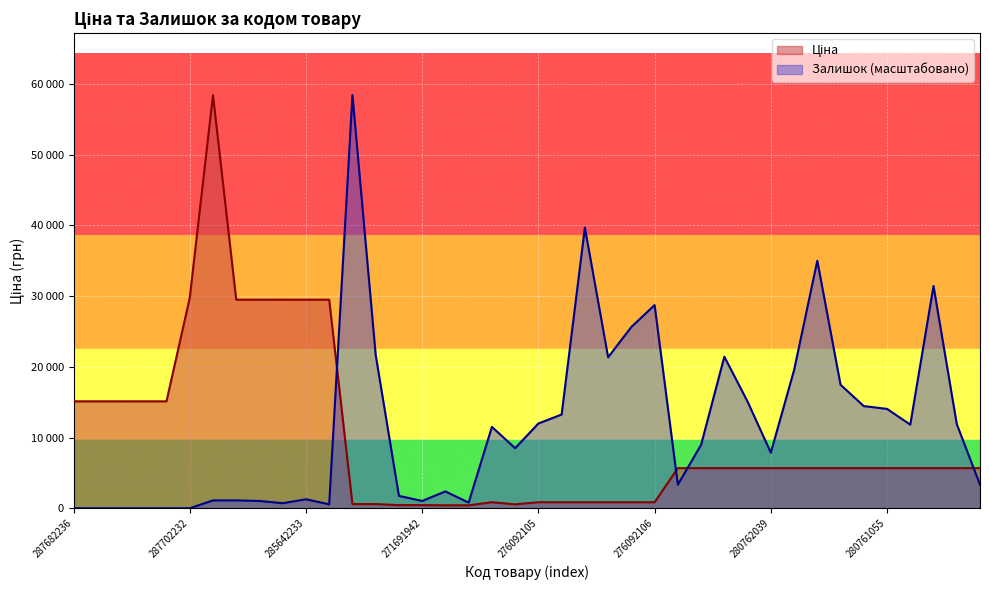

Reading right to left, extract all data points from this chart.

Ціна: 5673.8	5673.8	5673.8	5673.8	5673.8	5673.8	5673.8	5673.8	5673.8	5673.8	5673.8	5673.8	5673.8	5673.8	848.4	848.4	848.4	848.4	848.4	848.4	551.5	848.4	416.6	416.6	443.1	443.1	589.9	589.9	29491.5	29491.5	29491.5	29491.5	29491.5	58426.5	29747.2	15120.0	15120.0	15120.0	15120.0	15120.0
Залишок: 3334.1	11907.6	31436.0	11828.2	14050.9	14447.9	17464.5	35008.3	19528.4	7859.0	15082.9	21433.6	8970.4	3334.1	28737.0	25641.0	21354.3	39691.9	13257.1	11987.0	8494.1	11510.7	793.8	2381.5	1032.0	1746.4	21671.8	58426.5	555.7	1270.1	714.5	1032.0	1111.4	1111.4	0.0	0.0	0.0	0.0	0.0	0.0